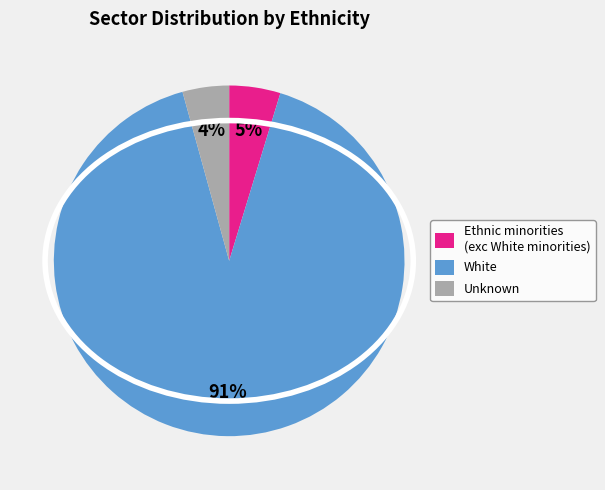

Is Unknown the majority of the pie?

No